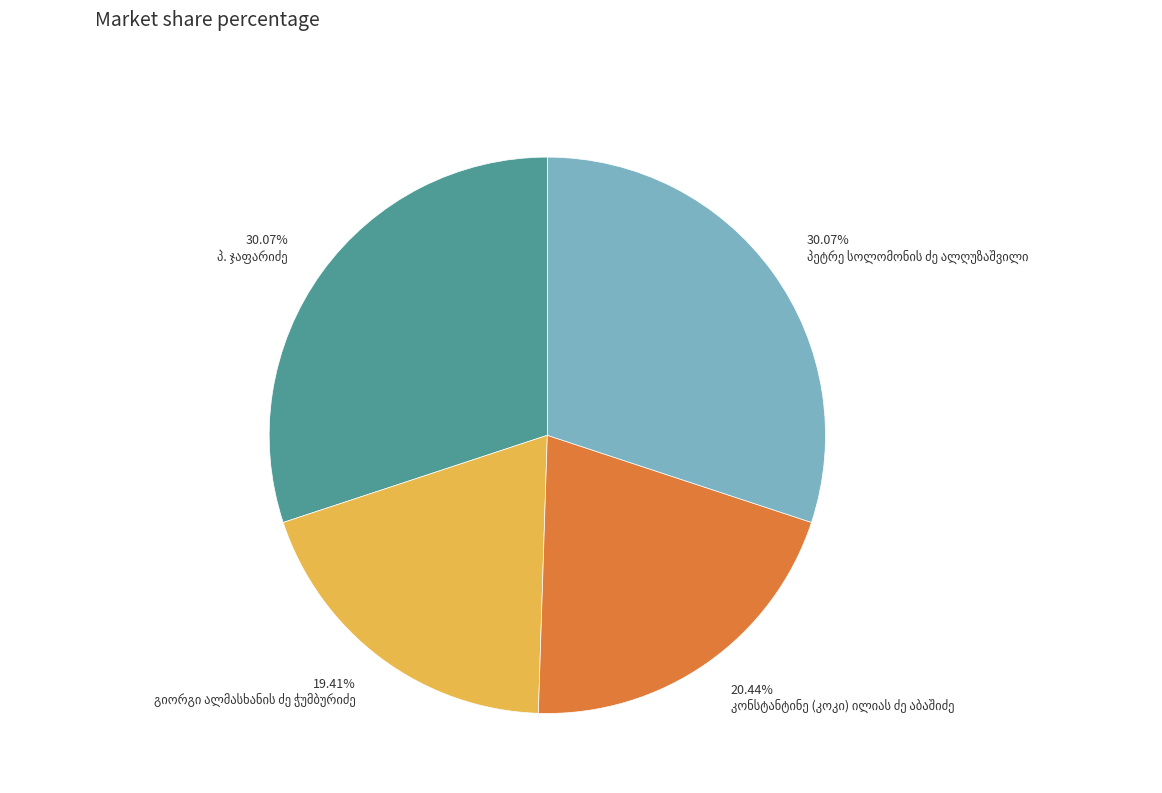

Is there a majority slice in this chart?

No